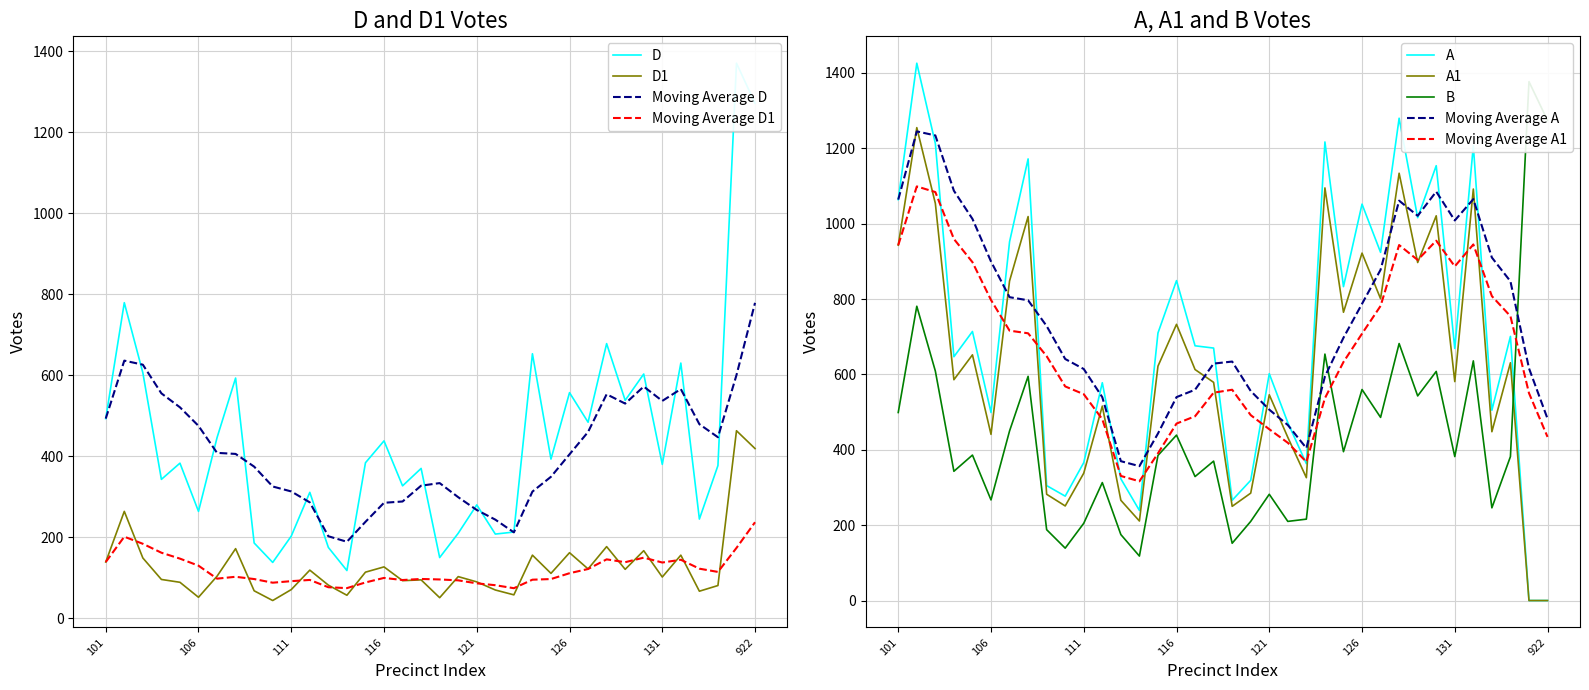

List the labels in order of A value, smallest first.

921, 922, 114, 119, 110, 109, 120, 113, 123, 111, 122, 106, 133, 112, 121, 104, 131, 118, 117, 135, 115, 105, 125, 116, 127, 107, 129, 126, 101, 130, 108, 132, 103, 124, 128, 102